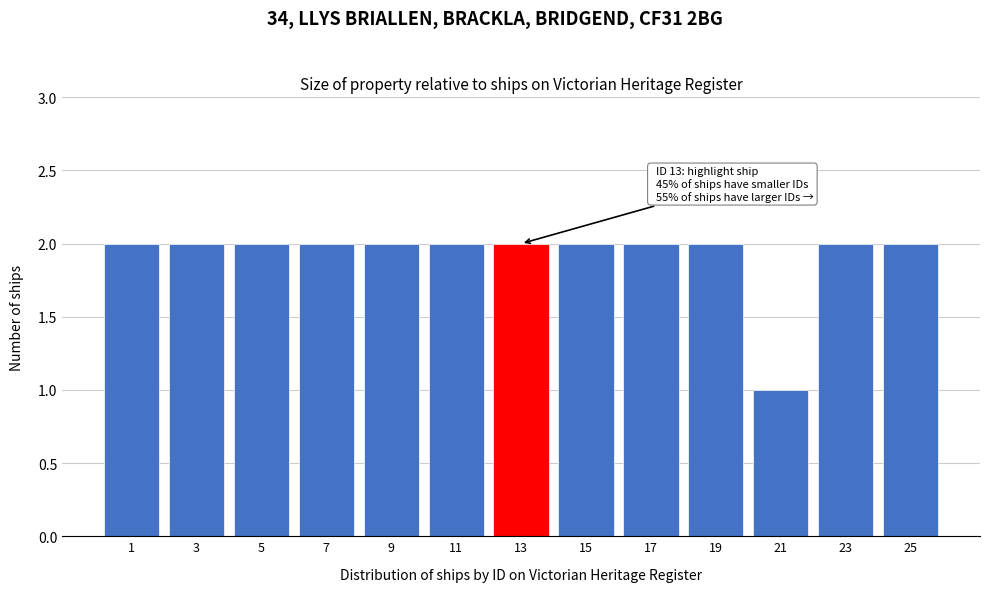

Reading left to right, list all the values displayed in this chart.

2	2	2	2	2	2	2	2	2	2	1	2	2